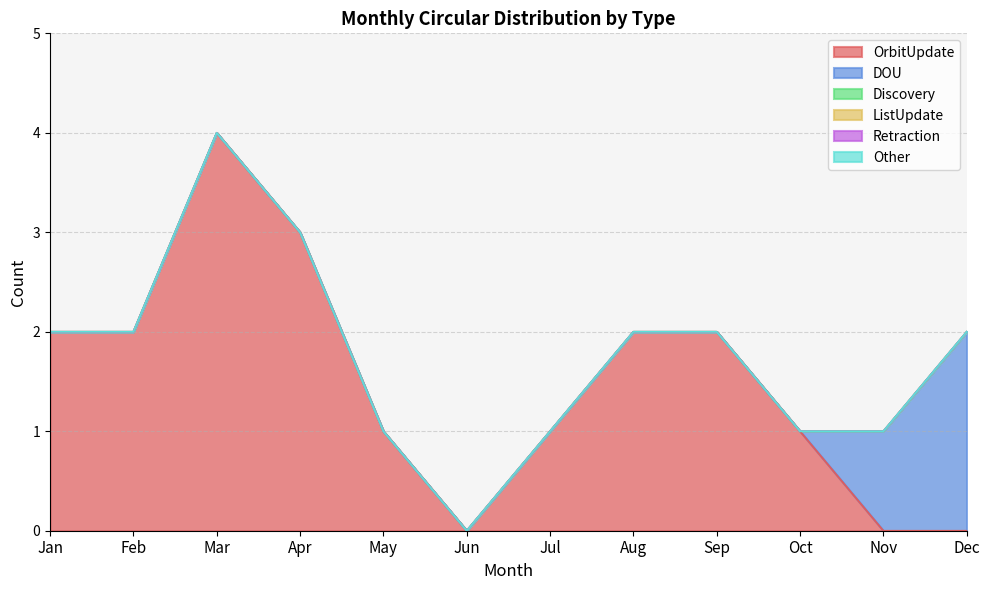

How many data points does each series have?

12